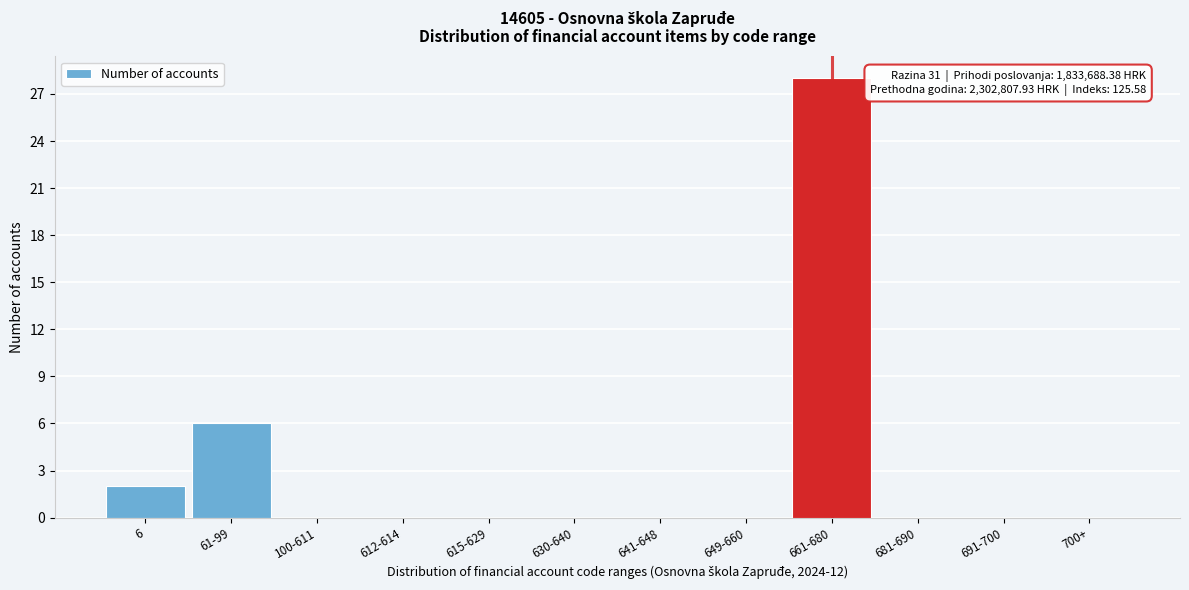

Reading left to right, what are all the values shown in this chart?

6=2	61-99=6	100-611=0	612-614=0	615-629=0	630-640=0	641-648=0	649-660=0	661-680=28	681-690=0	691-700=0	700+=0